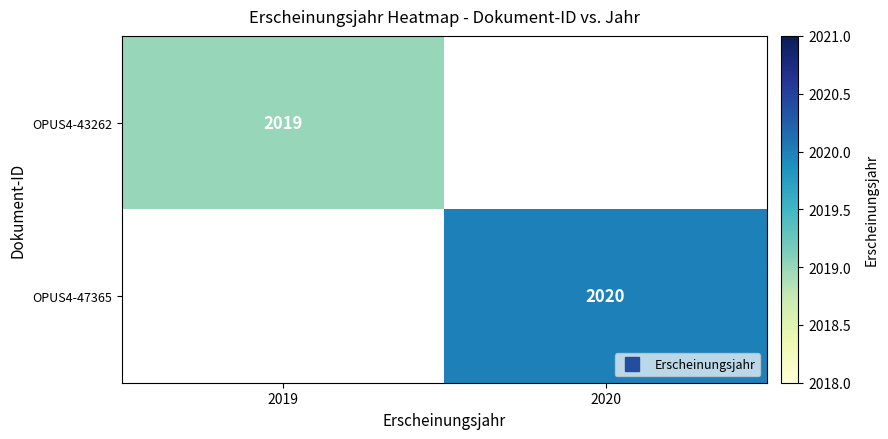

List the series in order of their overall mean, lowest first.

OPUS4-43262, OPUS4-47365